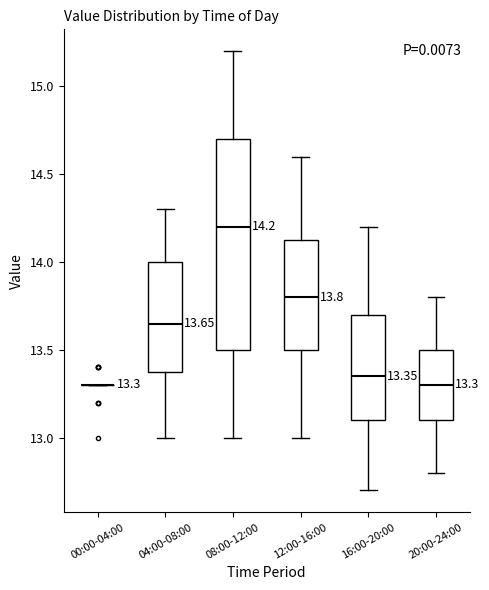

Which box is the tallest, from its lower edge to its upper edge?

08:00-12:00